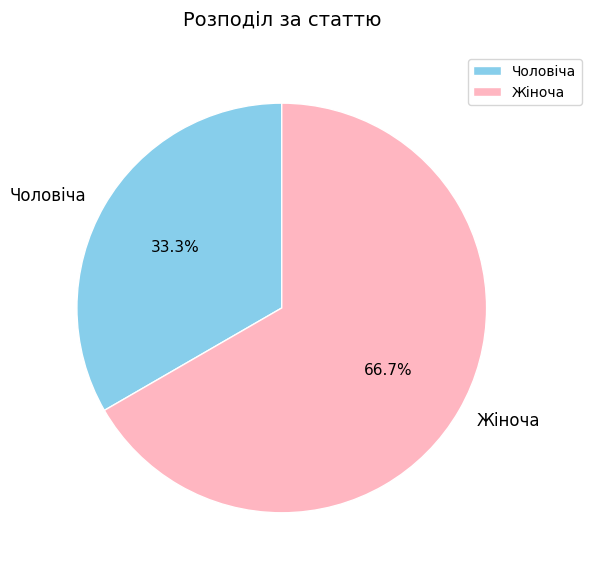

How much of the chart is everything except Жіноча?

33.3%